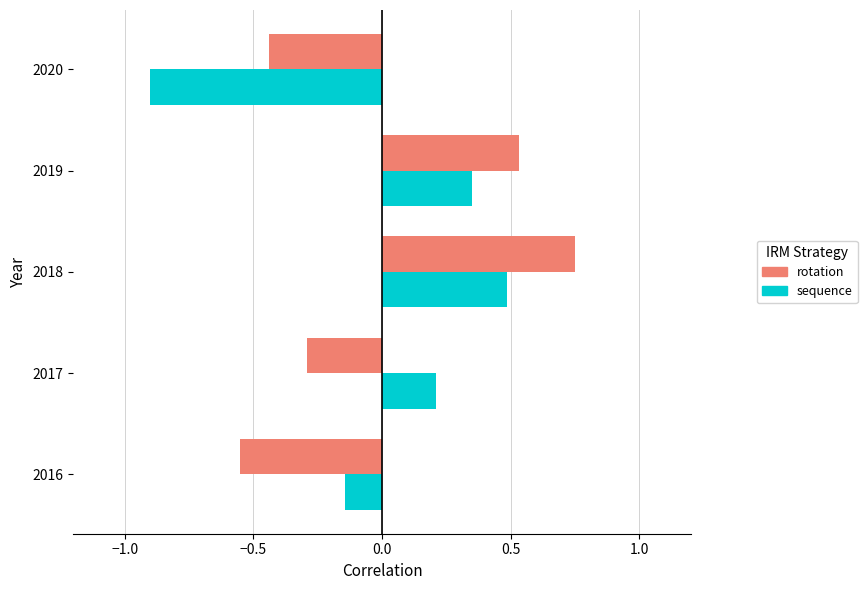

Rank the series by their maximum value, from lowest to highest.

sequence, rotation